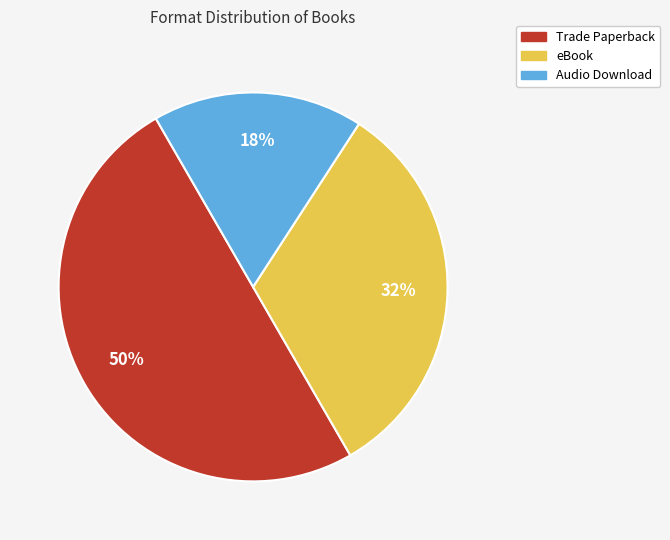

To the nearest percent, what portion does Trade Paperback represent?

50%